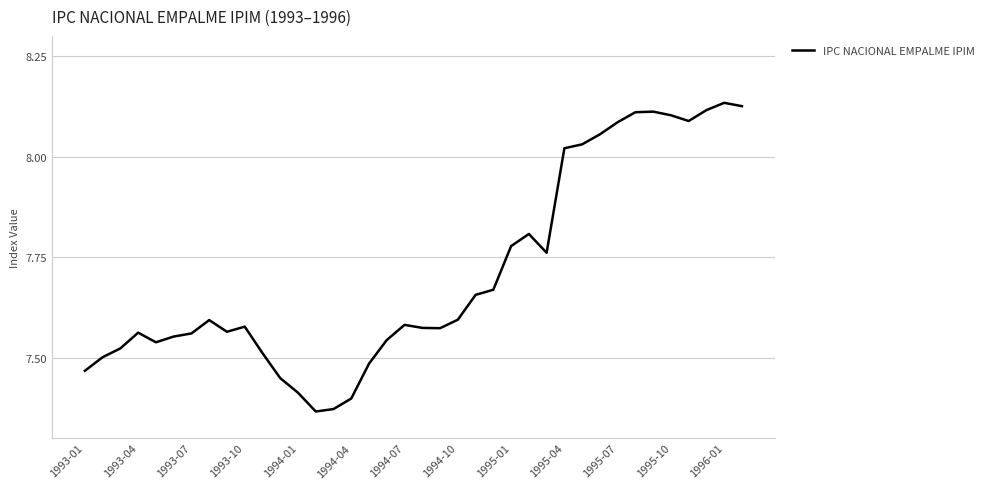

True or false: the data has more than 0 interior local peaks.

True